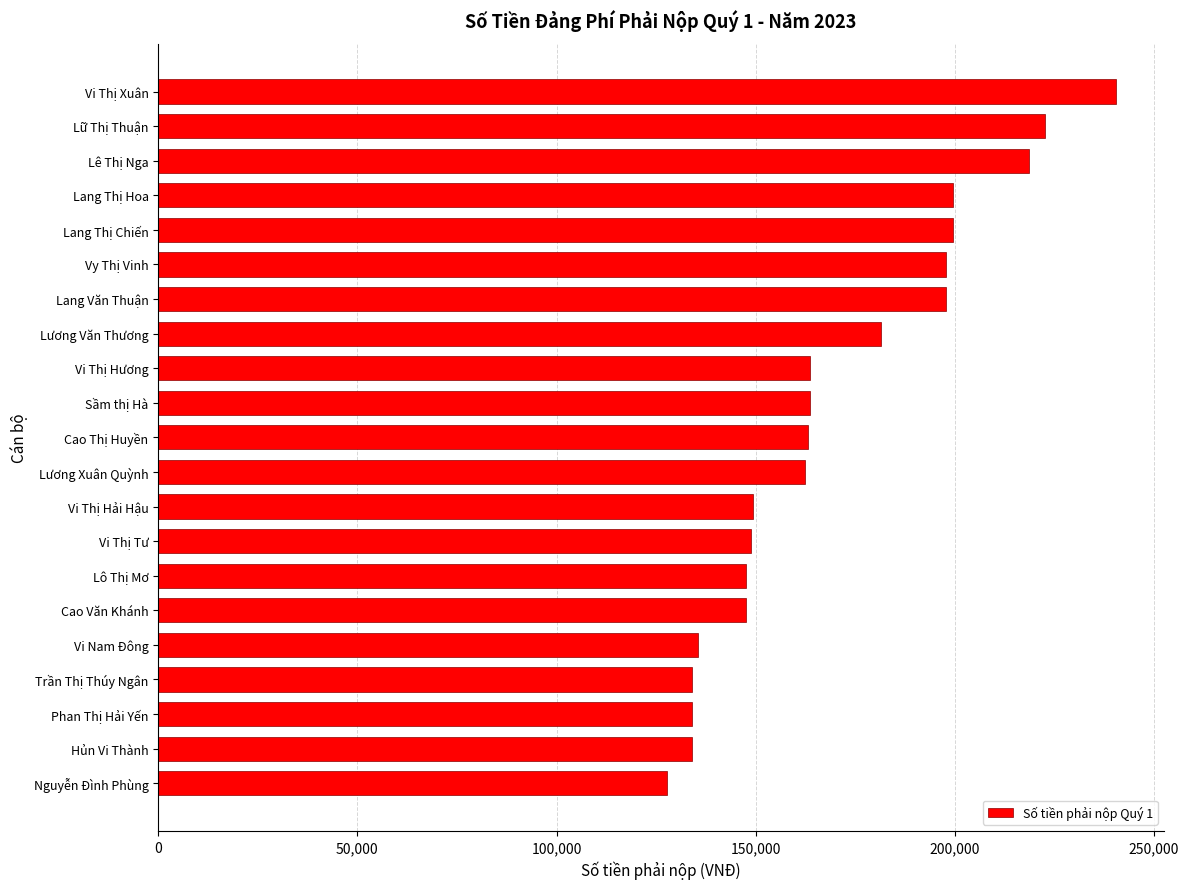

The chart shows a value of 135441 at Vi Nam Đông. True or false?

True